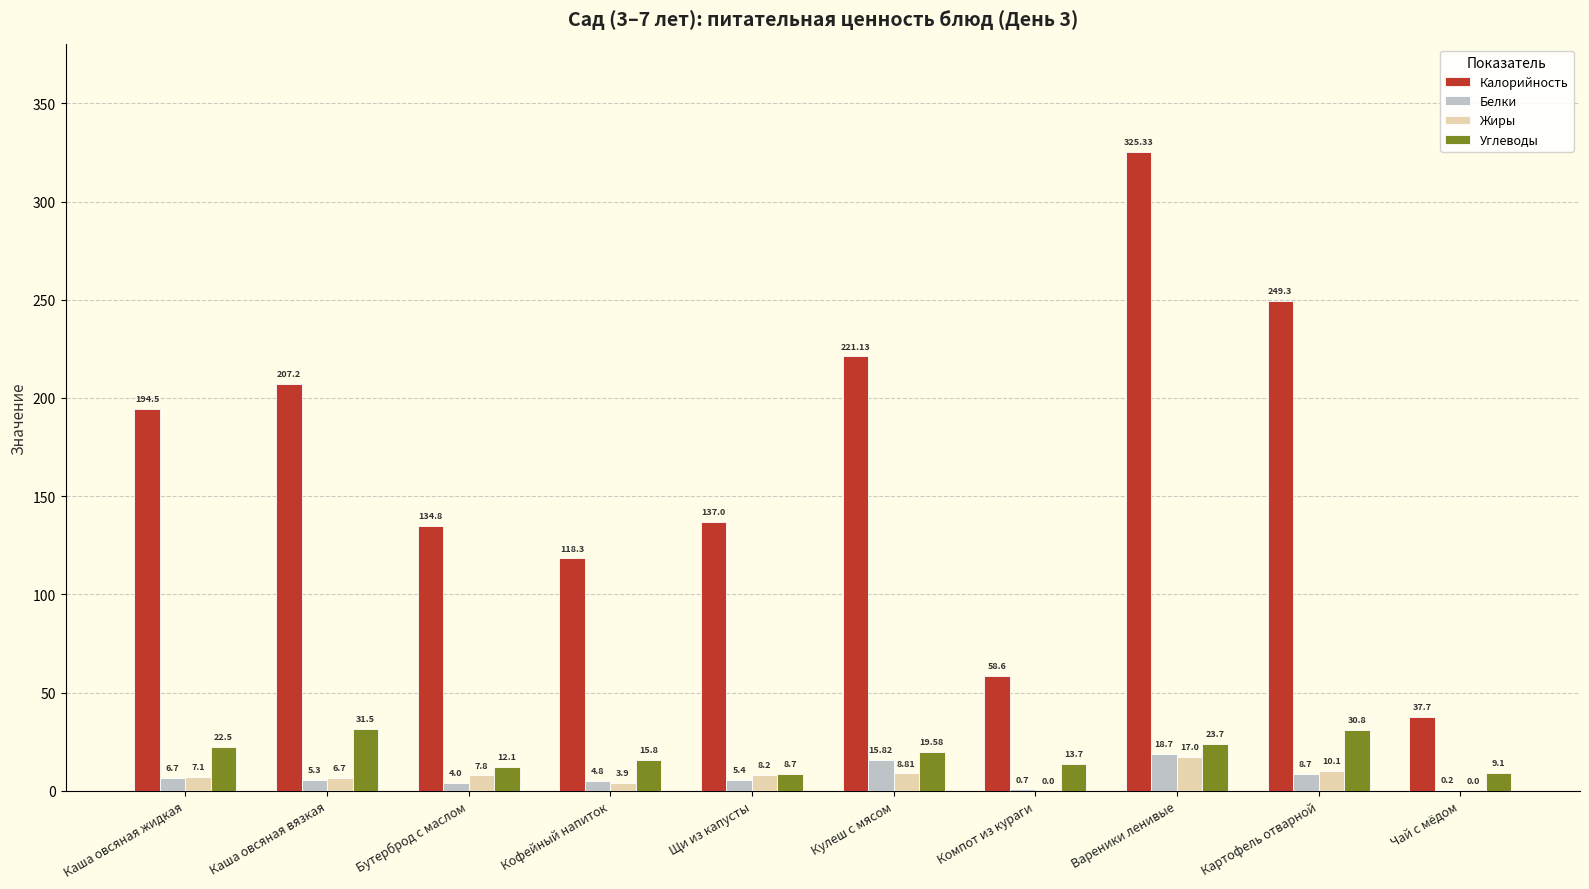

What is the average value of the Жиры series?

7.0